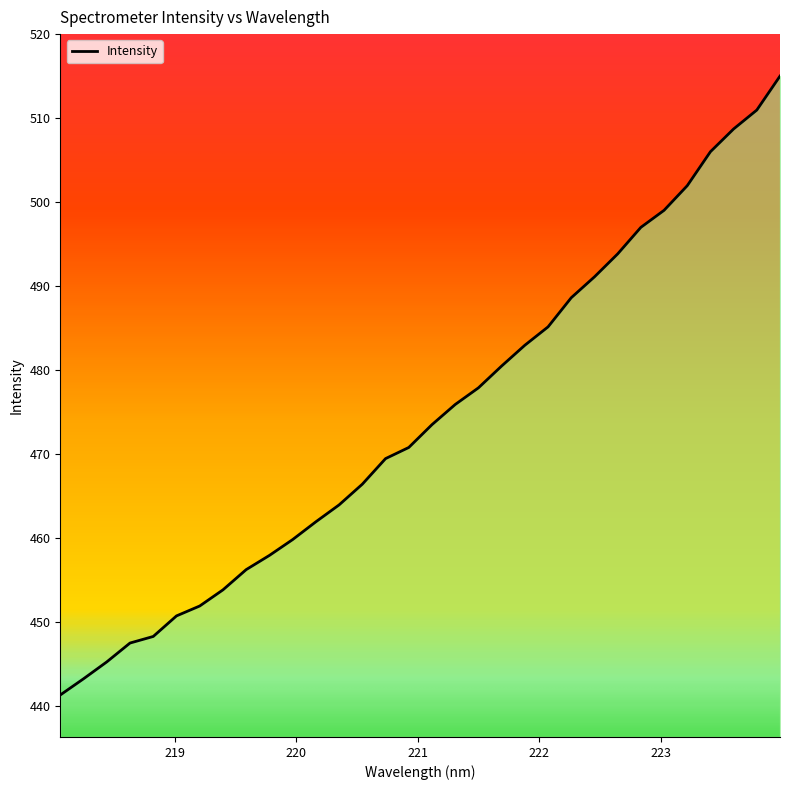

What is the greatest value displayed?

515.0